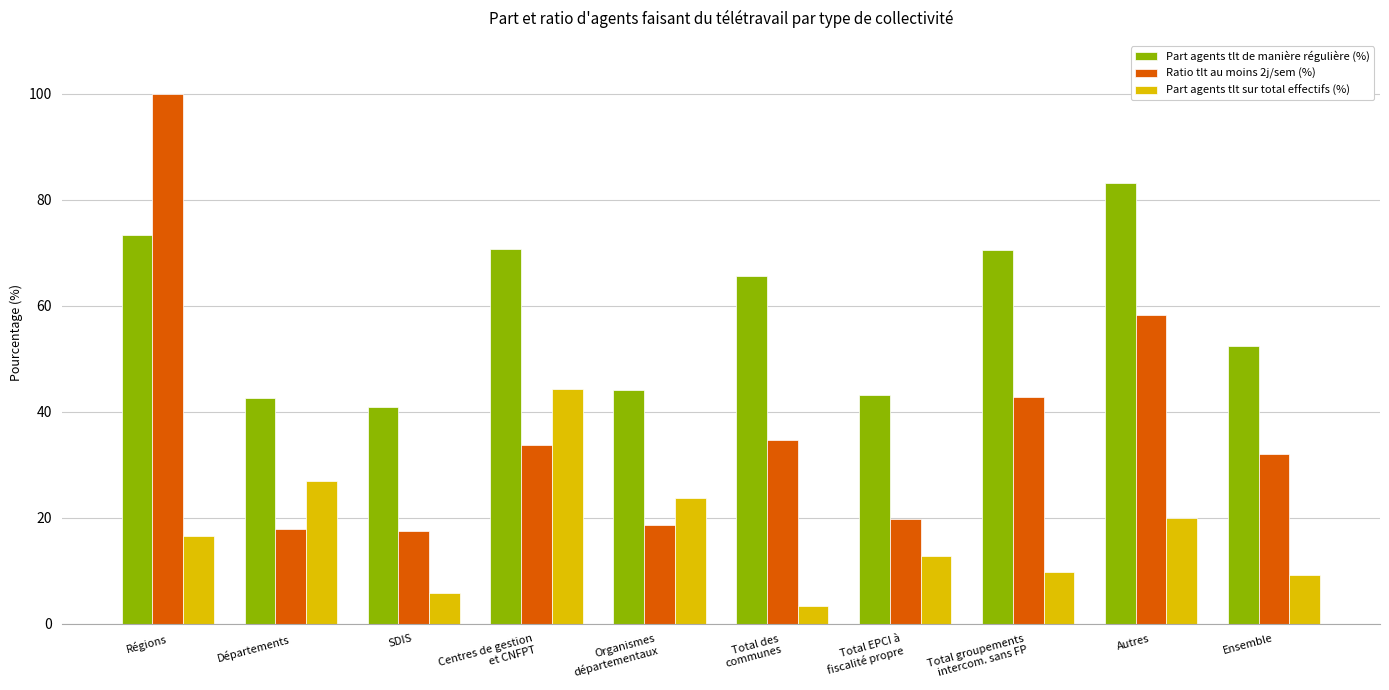

The Part agents tlt de manière régulière (%) series shows 18.4 at Total des
communes. True or false?

False